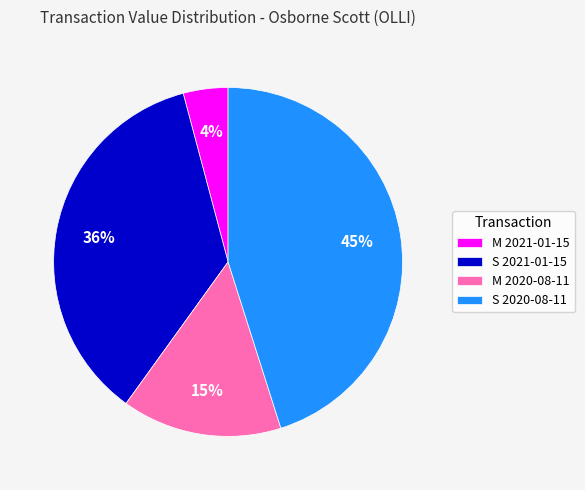

Which slice is the largest?

S 2020-08-11